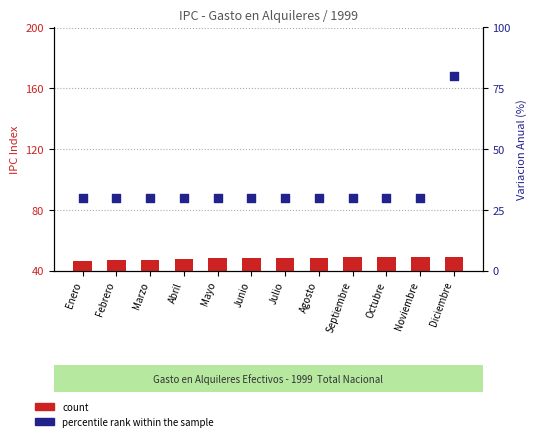

Which series contains the lowest Y value?

percentile rank within the sample